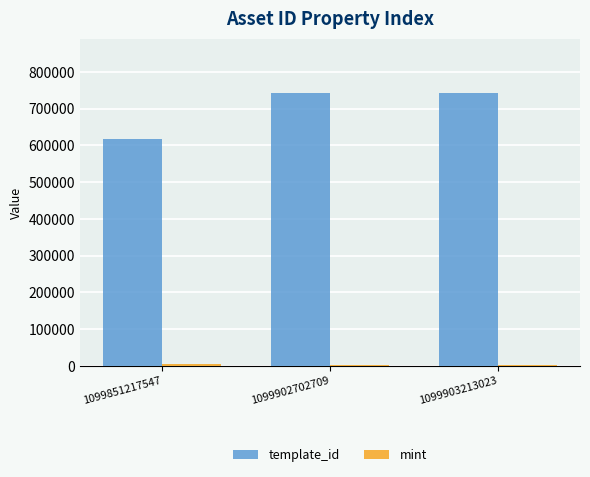

How many categories are shown in the chart?

3